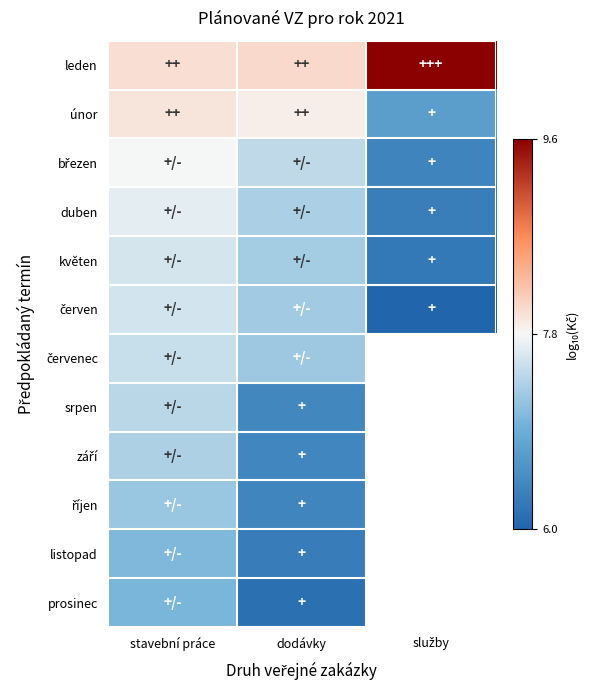

List the series in order of their peak value, lowest first.

prosinec, listopad, říjen, září, srpen, červenec, červen, květen, duben, březen, únor, leden